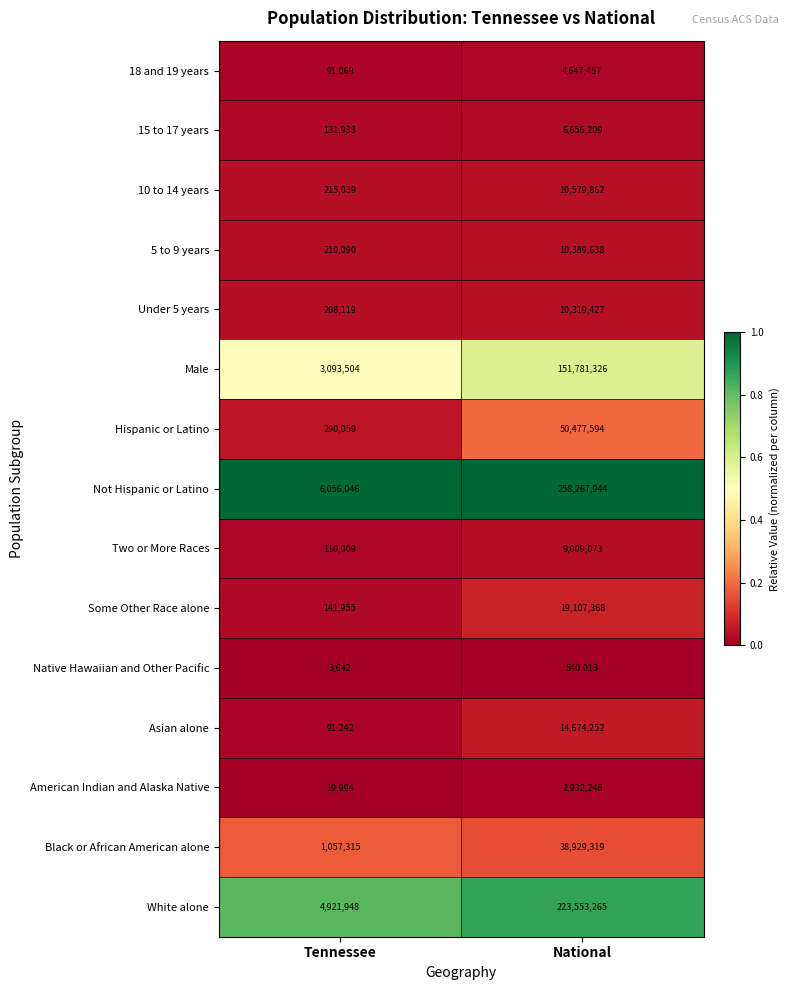

At which label is 15 to 17 years closest to 3394071?

Tennessee